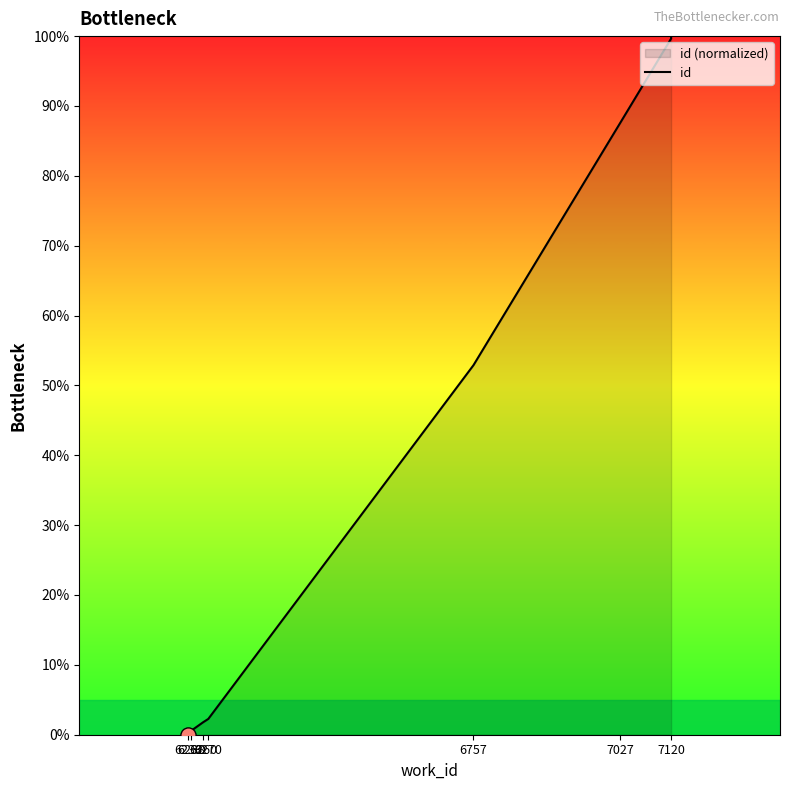

What is the change in value from 6260 to 7120?

+97.9